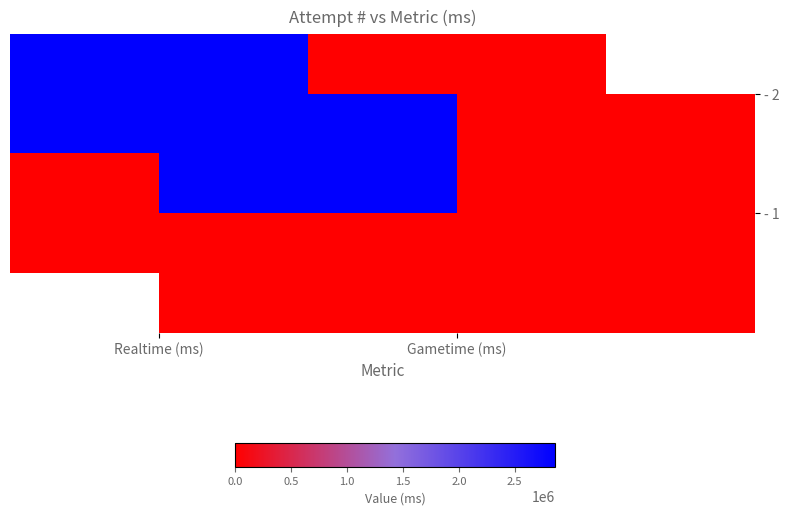

How many distinct data groups are displayed?

2